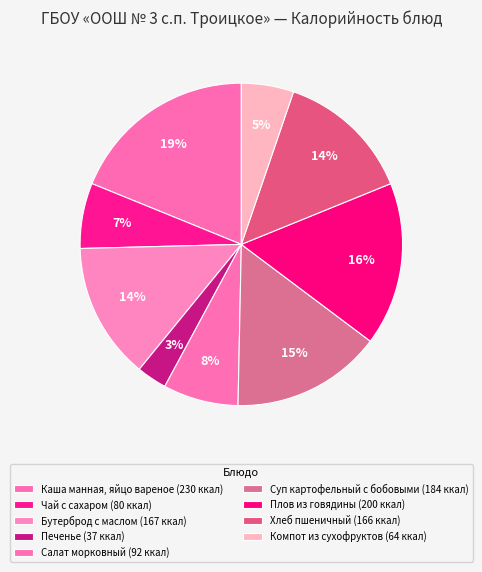

Is there a majority slice in this chart?

No